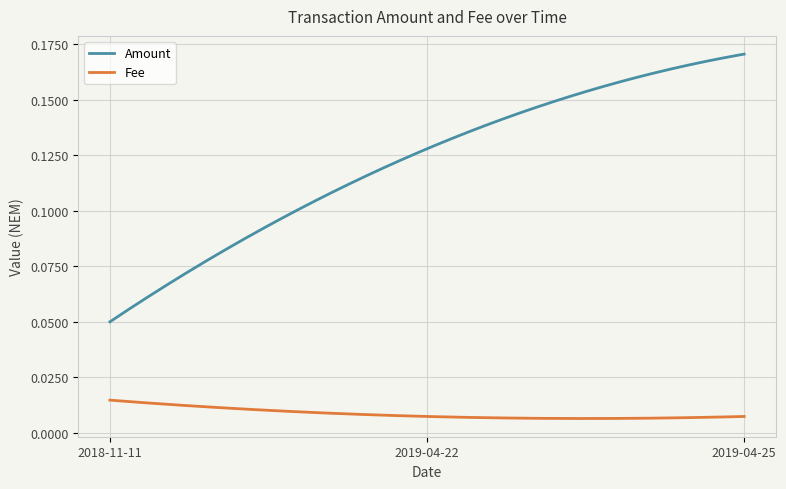

Which series has the largest total across all categories?

Amount